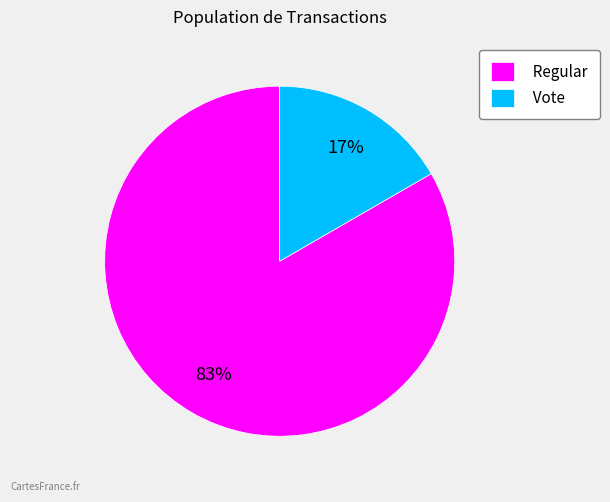

How many segments does this pie chart have?

2